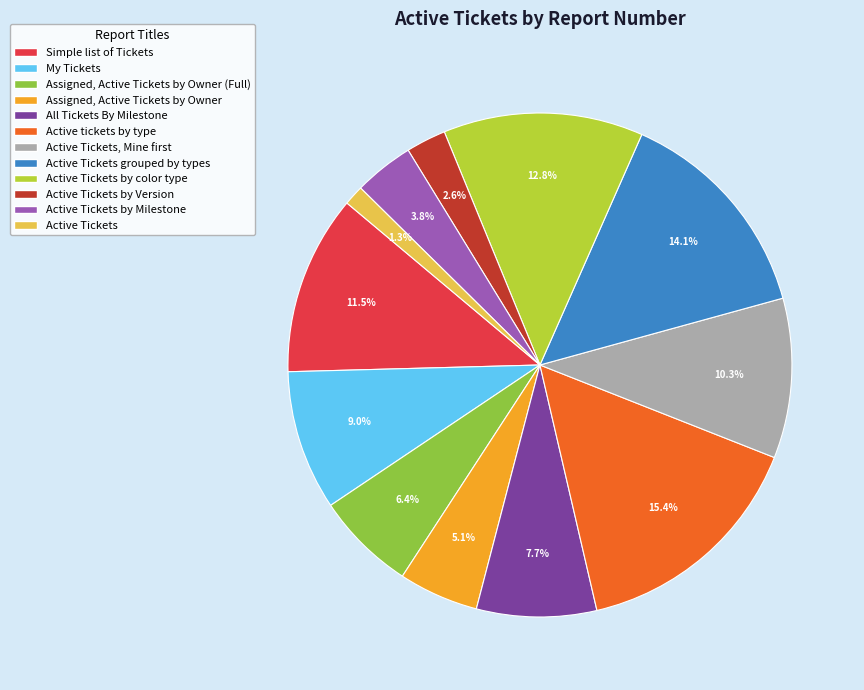

Is there any slice that represents more than half of the pie?

No